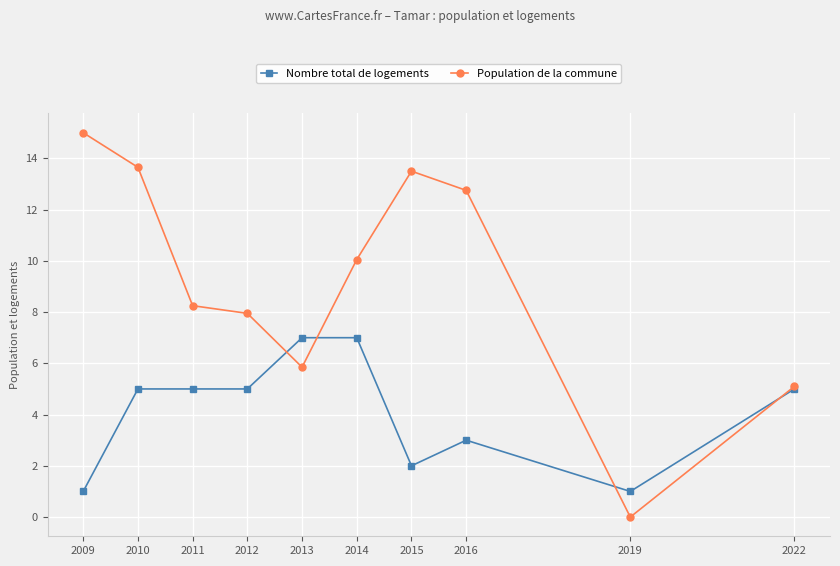

How many categories are shown in the chart?

10